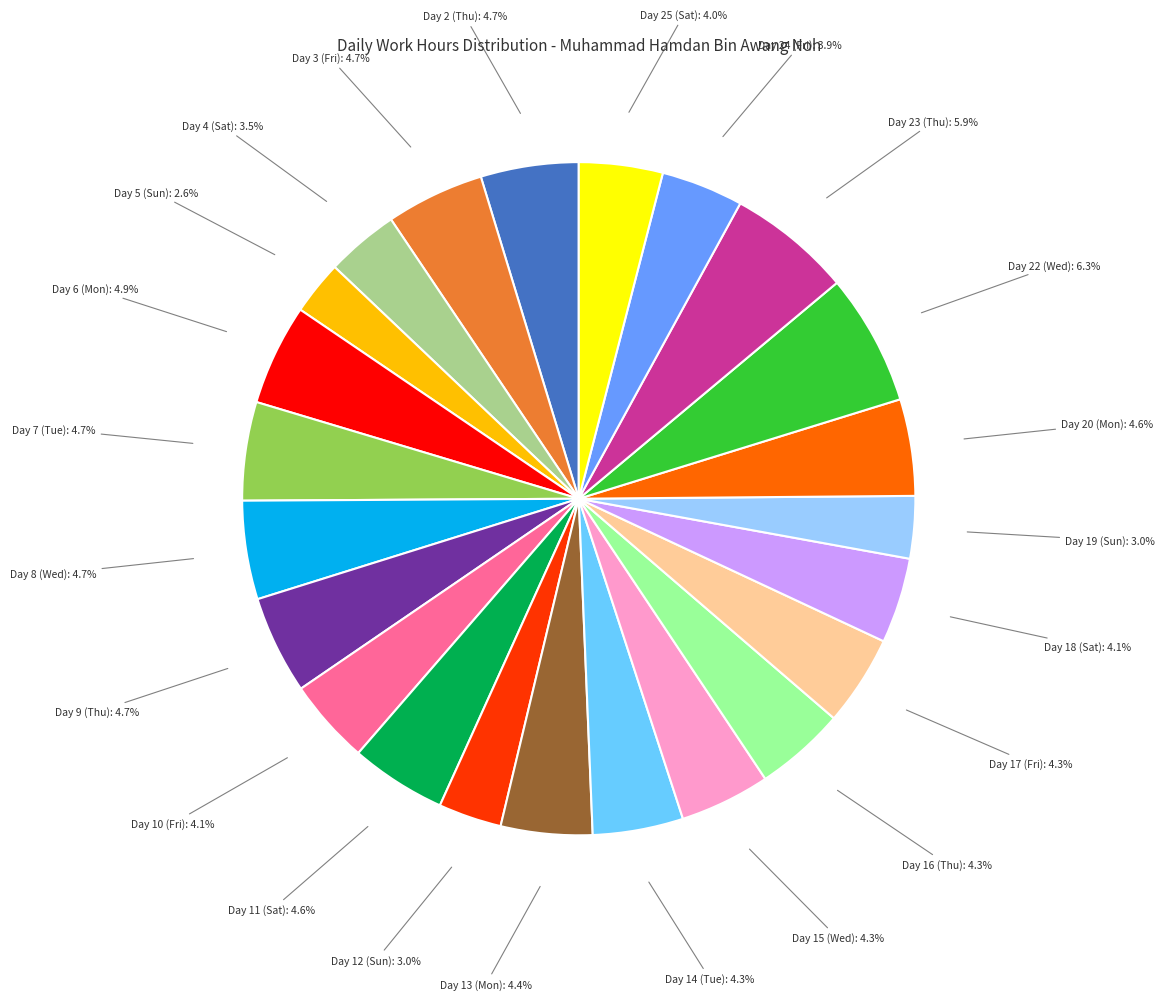

Does any single category account for the majority?

No